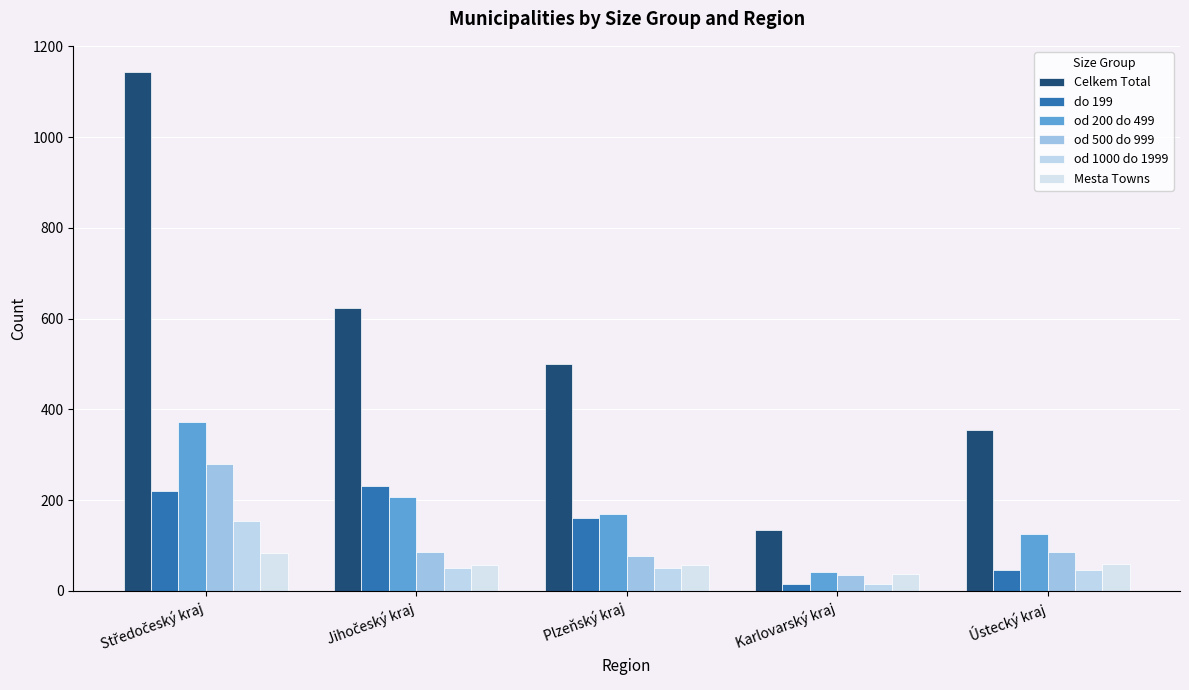

The Mesta Towns series shows 56 at Jihočeský kraj. True or false?

True